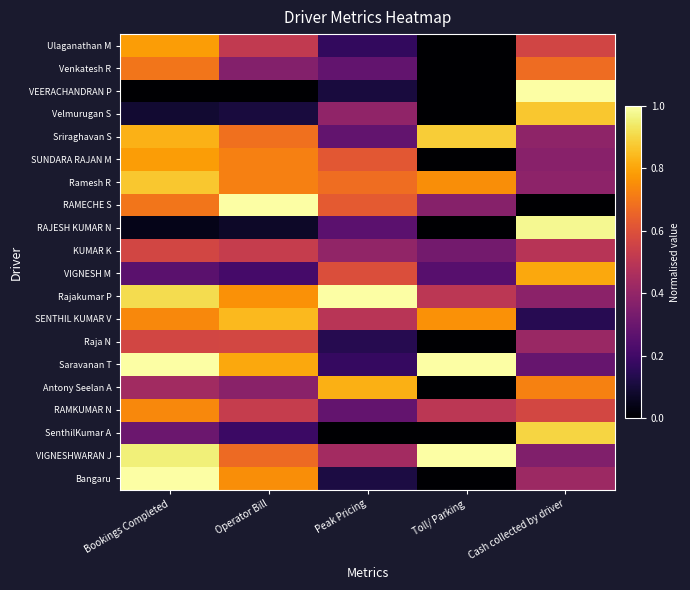

Which has a higher value, Cash collected by driver or Operator Bill?

Cash collected by driver